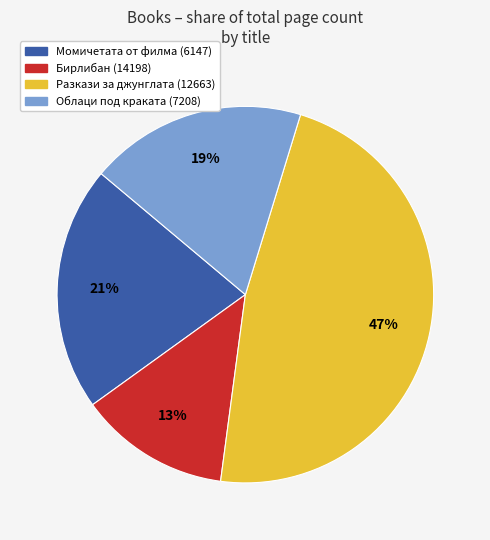

Approximately how many times larger is the value at Бирлибан (14198) compared to Облаци под краката (7208)?

0.7